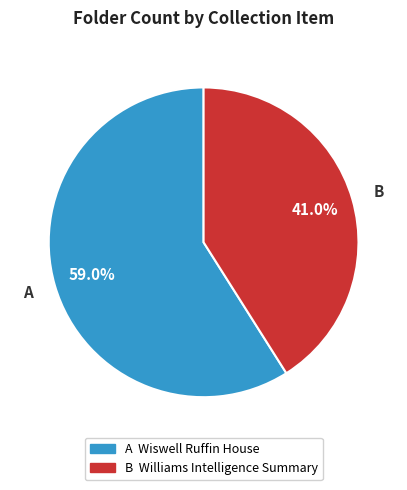

Does any single category account for the majority?

Yes